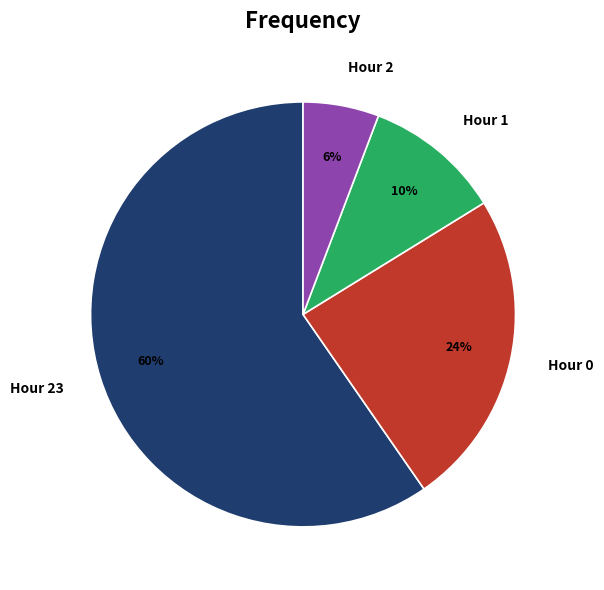

The Hour 1 slice represents 42% of the pie. True or false?

False